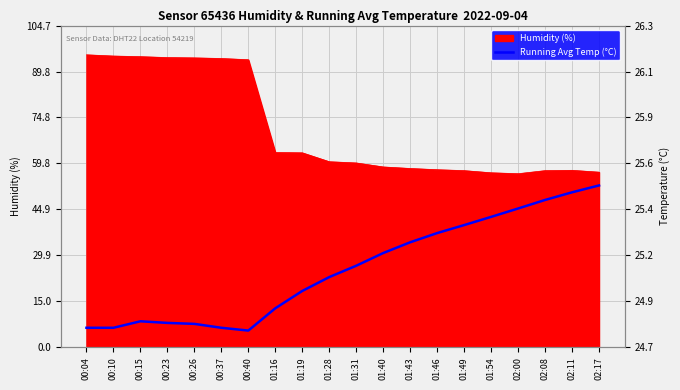

The chart shows a value of 7.9 at 00:23. True or false?

True